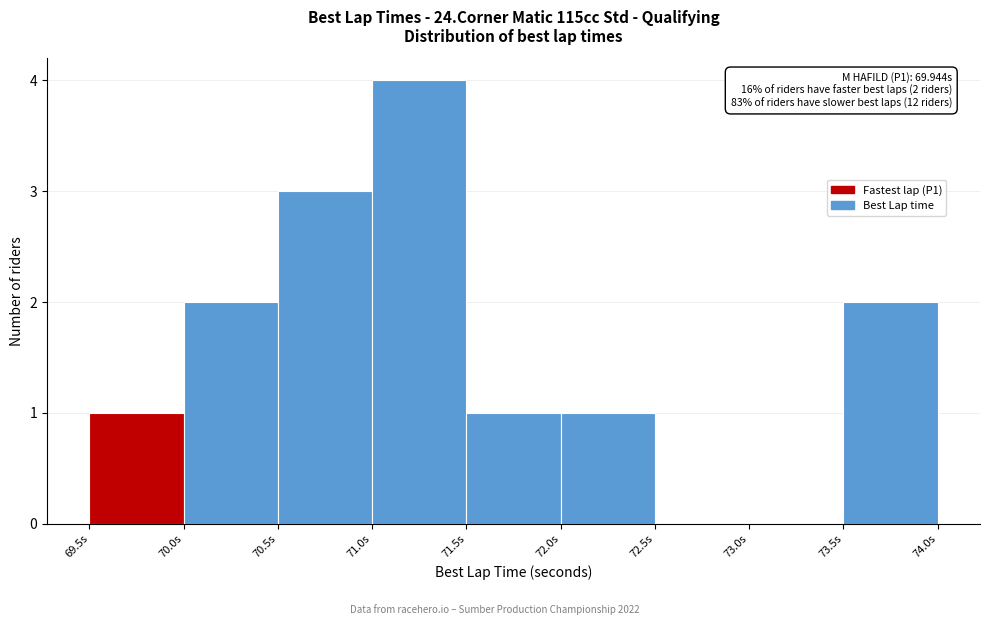

Which range on the x-axis has the tallest bar?

71.0 to 71.5